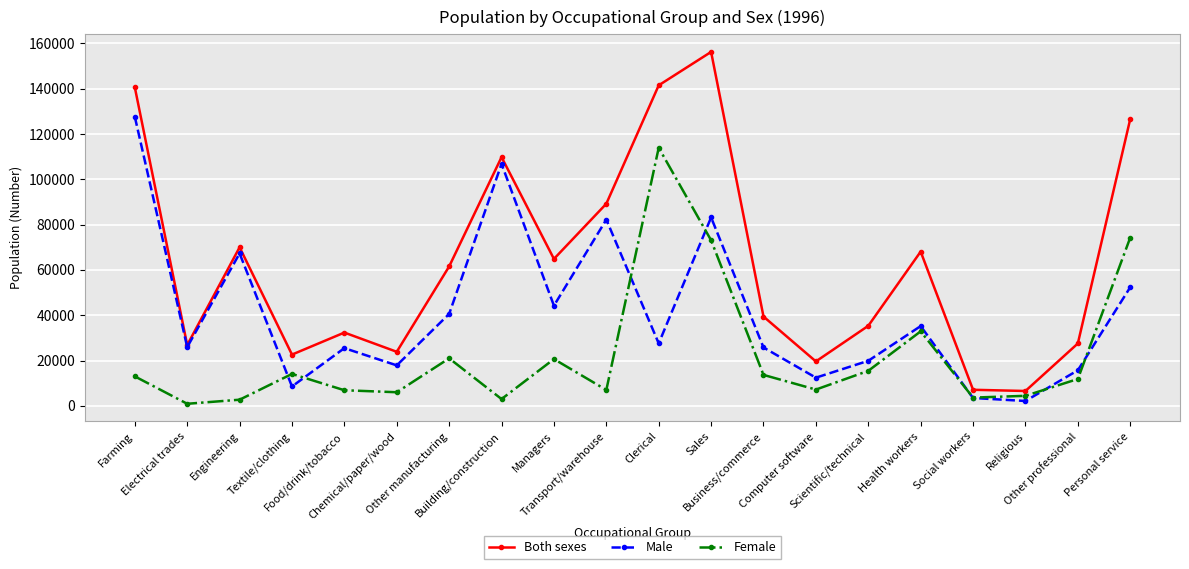

True or false: Female has more than 1 interior local peaks.

True